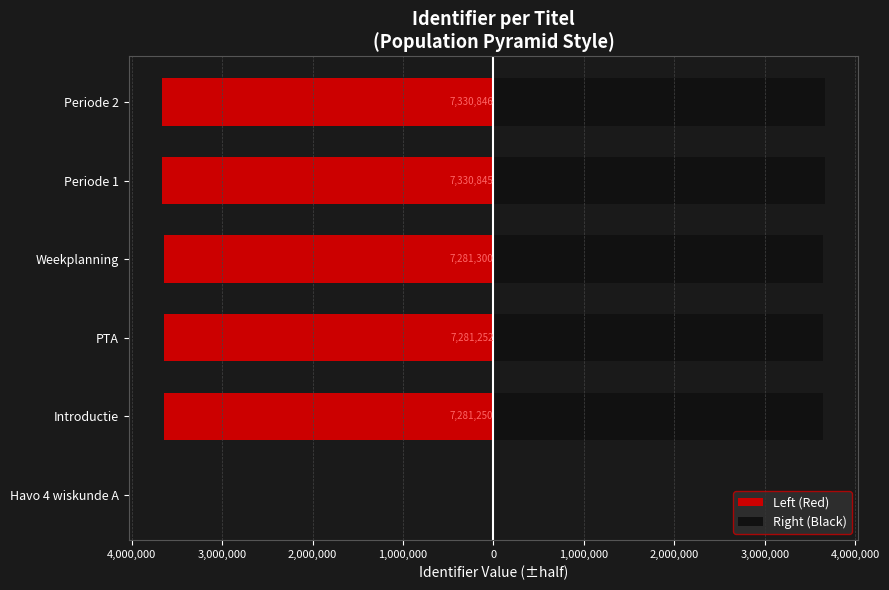

The Left (Red) series shows -5392889.9 at Introductie. True or false?

False